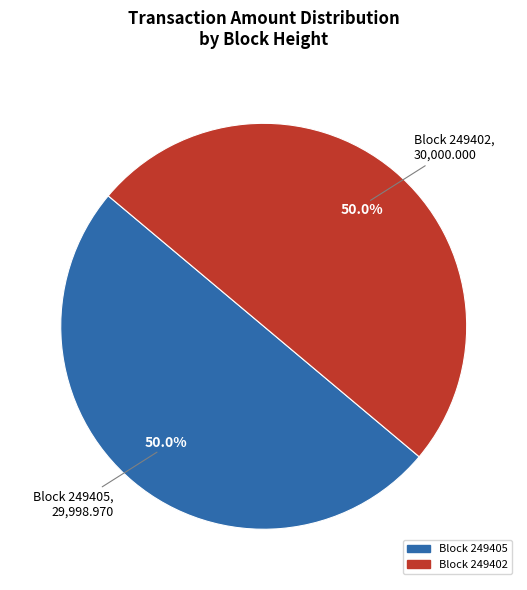

What is the ratio of the value at Block 249405 to the value at Block 249402?

1.0